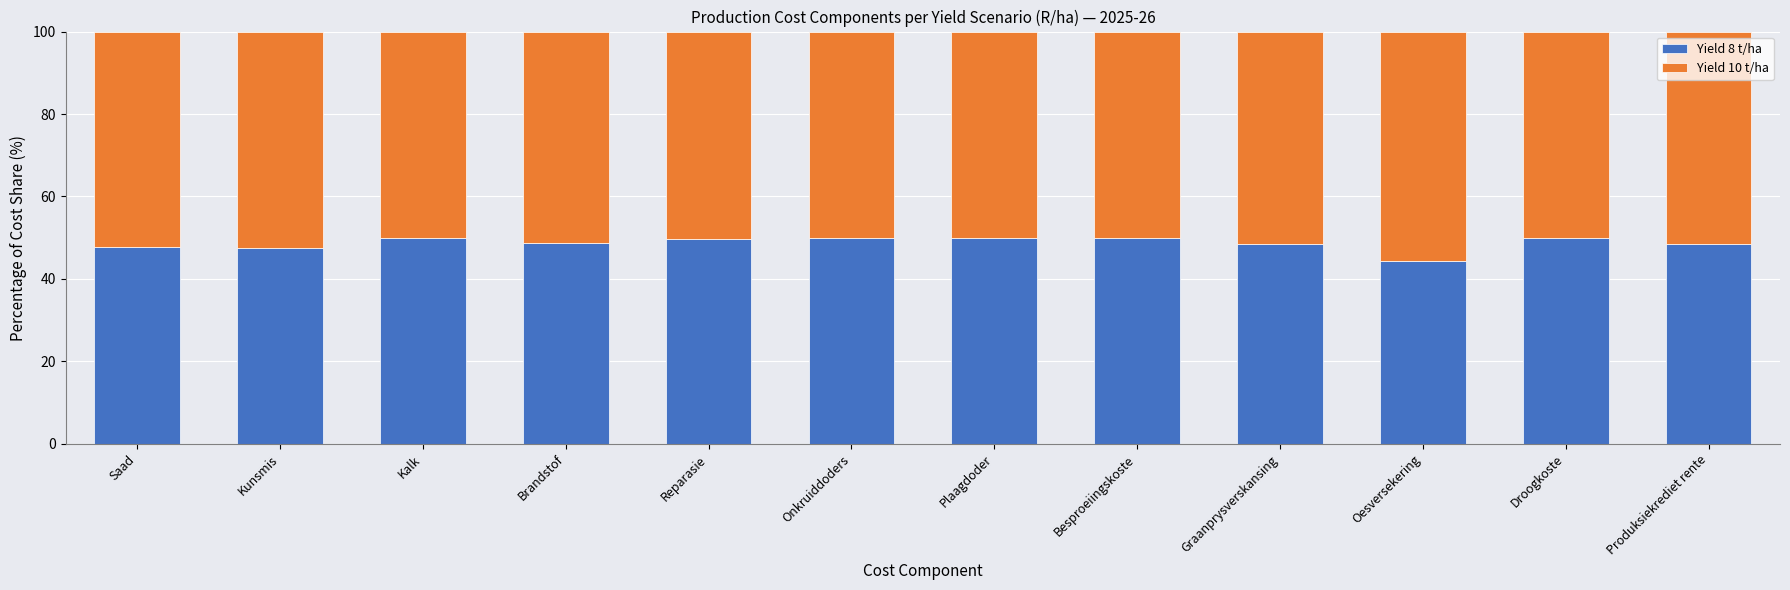

How many categories are shown in the chart?

12